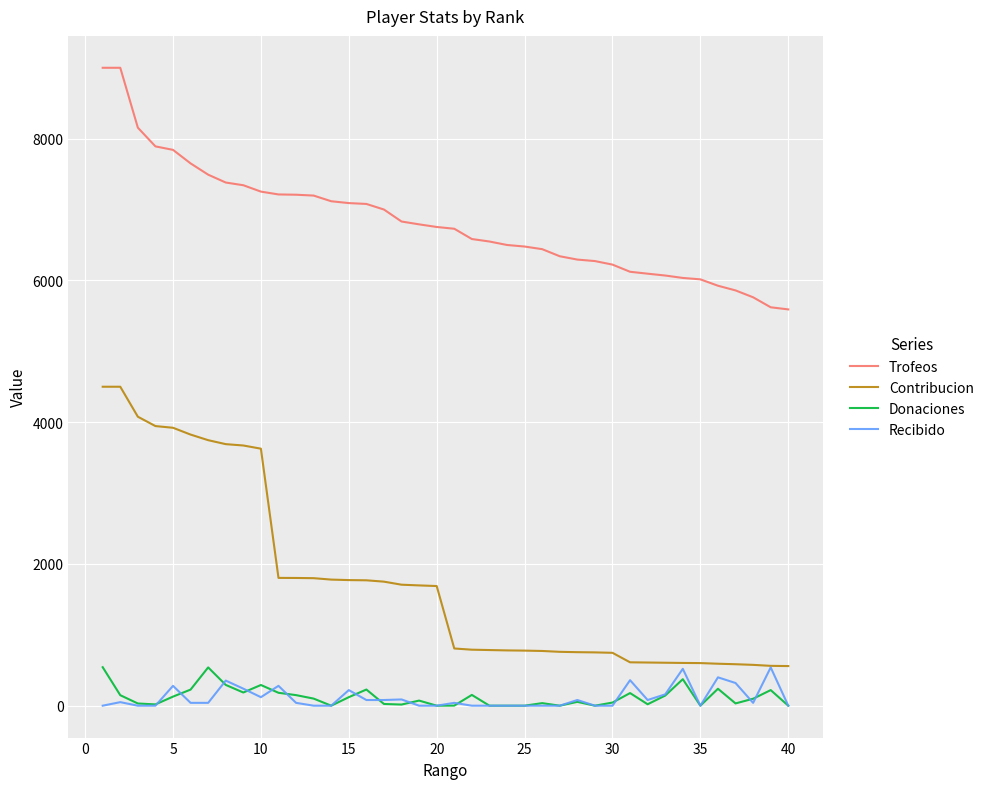

What is the minimum value for Trofeos?

5591